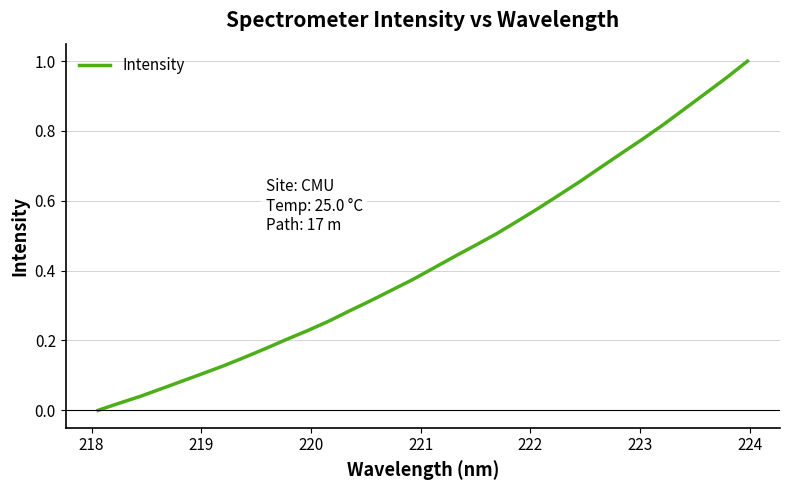

What is the maximum value shown in the chart?

1.0